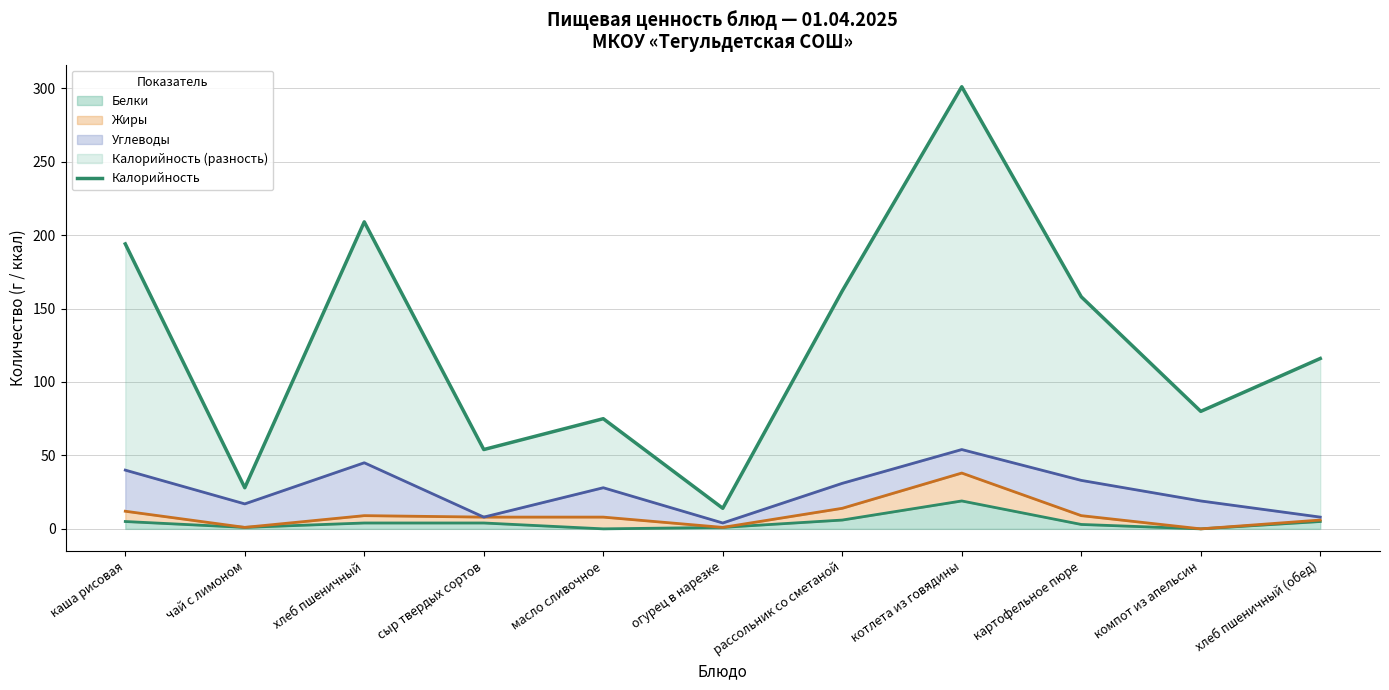

The chart shows a value of 116 at хлеб пшеничный (обед). True or false?

True